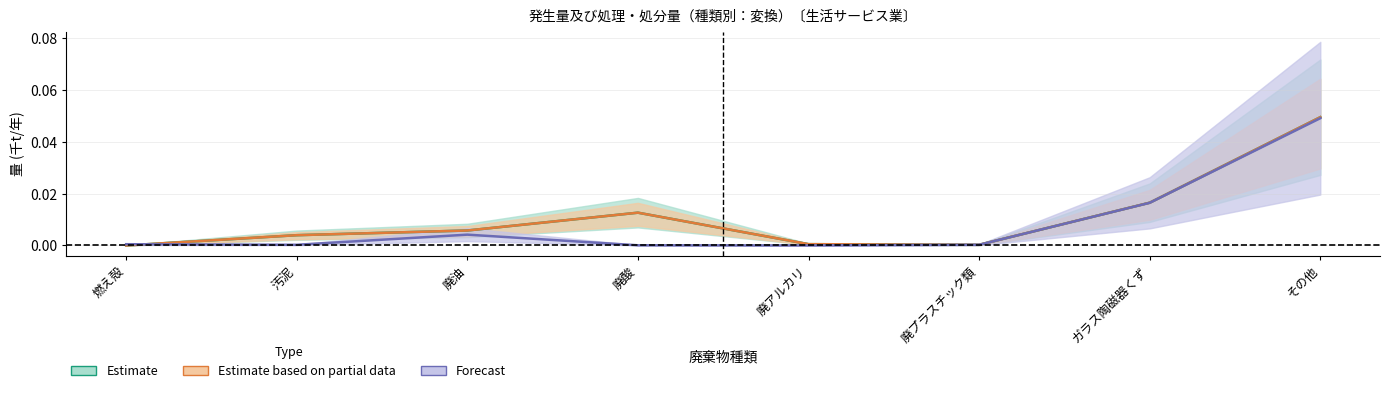

In 排出量, how many points are higher than both neighbors (excluding endpoints)?

1